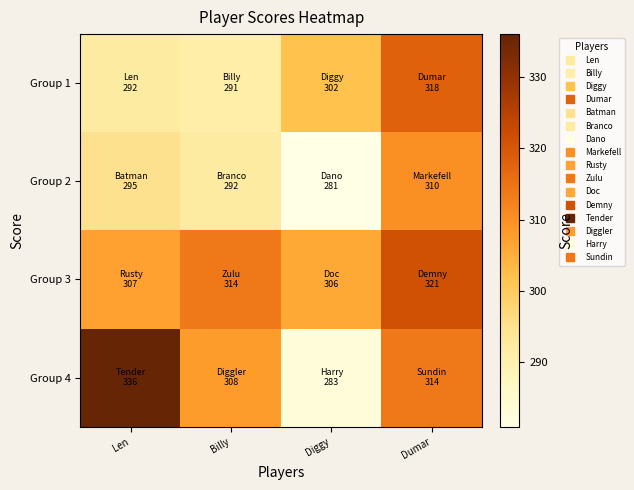

How many distinct data groups are displayed?

4